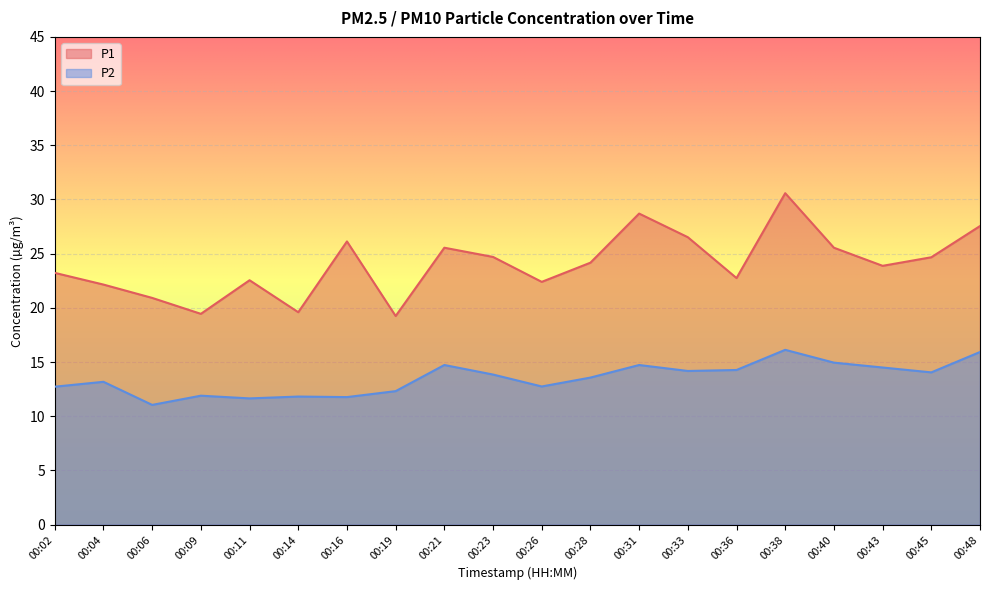

Where is P1 nearest to the value 24?

00:43